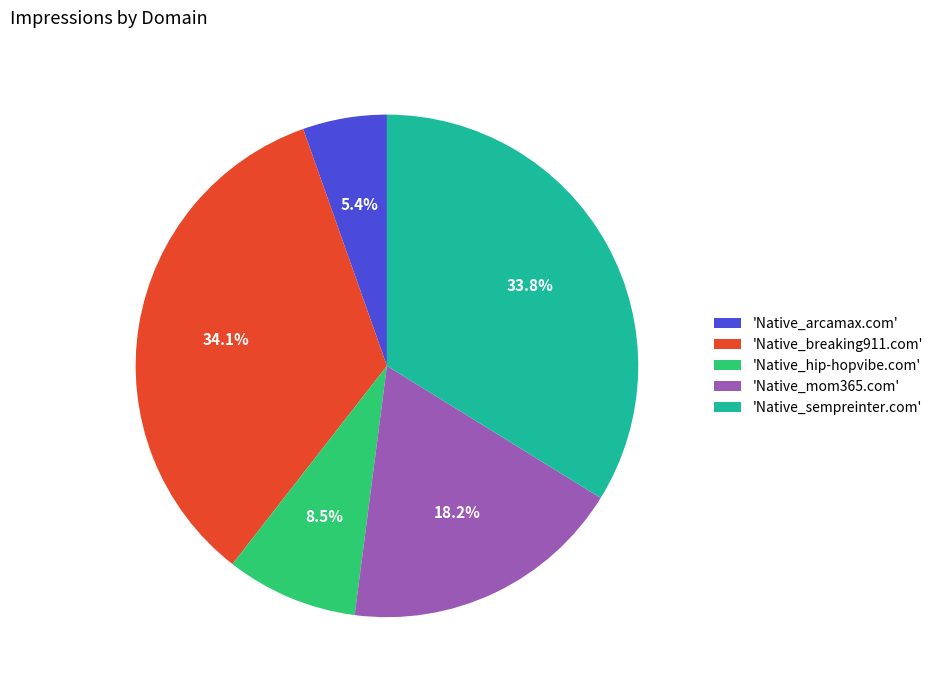

How much of the chart is everything except 'Native_mom365.com'?

81.8%